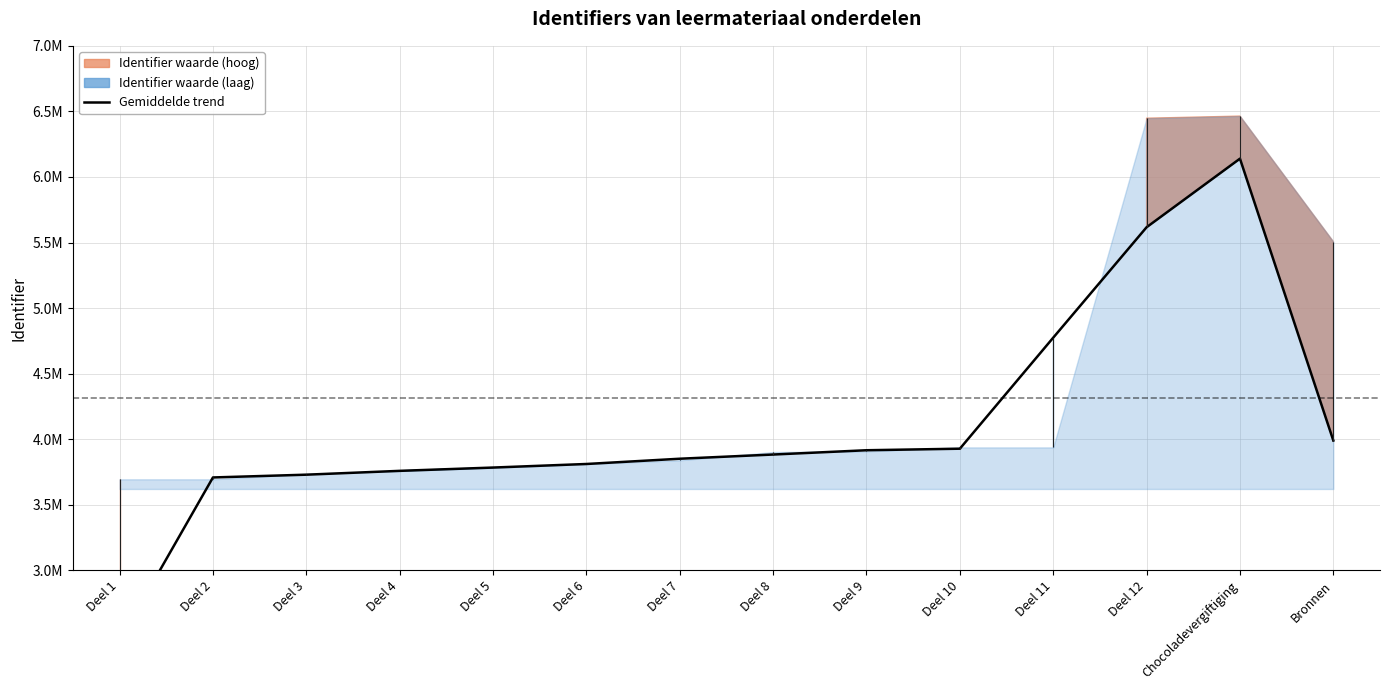

Reading left to right, transcribe all the data shown in this chart.

2463193.0	3708723.0	3729870.0	3759070.0	3784218.0	3811421.3	3851515.0	3883528.3	3916237.3	3928000.3	4774647.7	5616701.3	6139728.3	3990389.7